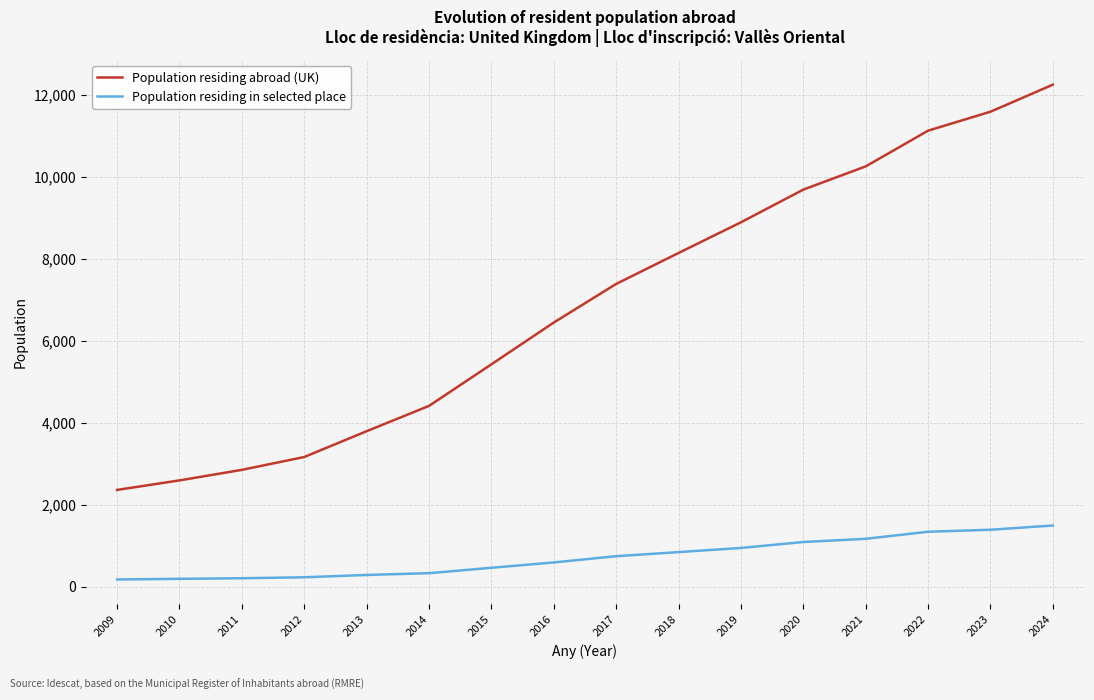

Rank the series at 2014 from lowest to highest value.

Population residing in selected place, Population residing abroad (UK)